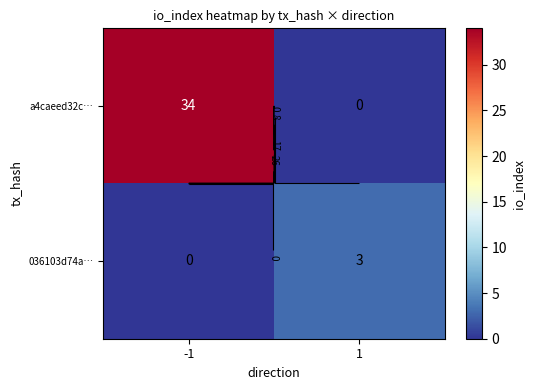

What is the difference between the maximum and minimum values in the a4caeed32c… series?

34